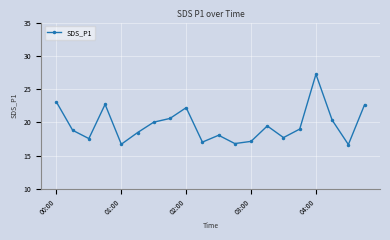

How many lines are shown in the chart?

1